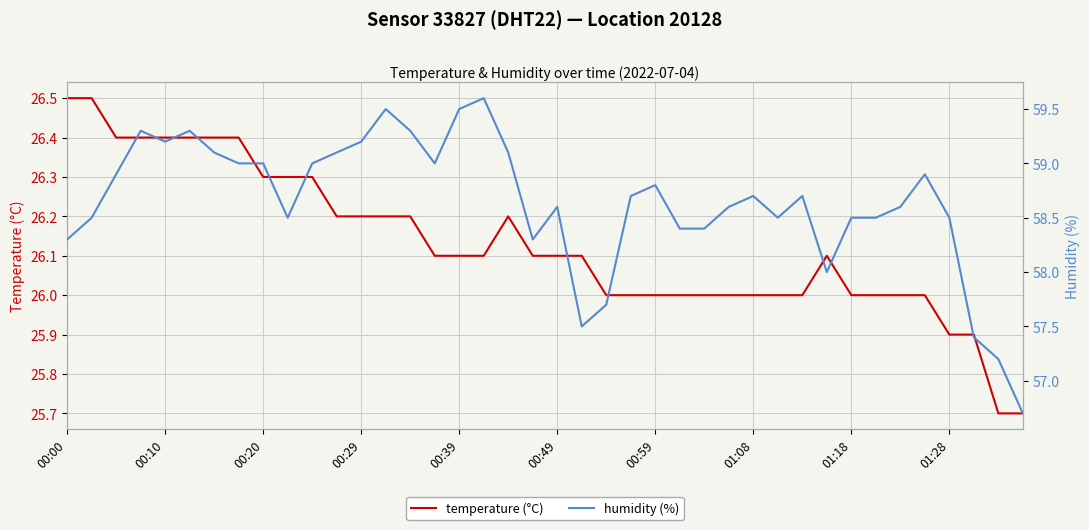

What is the lowest value of the temperature (°C) series?

25.7